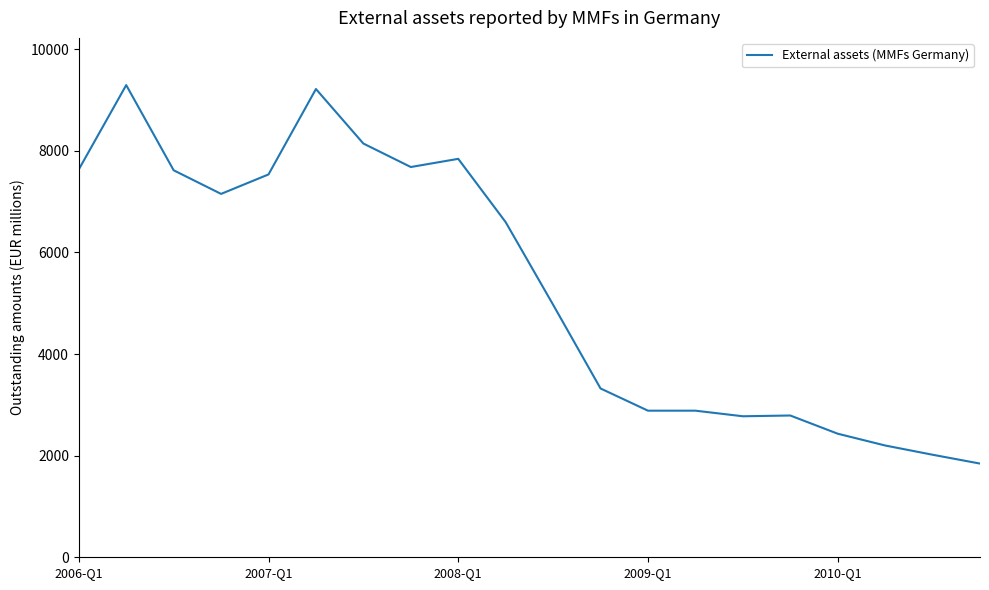

What is the greatest value displayed?

9292